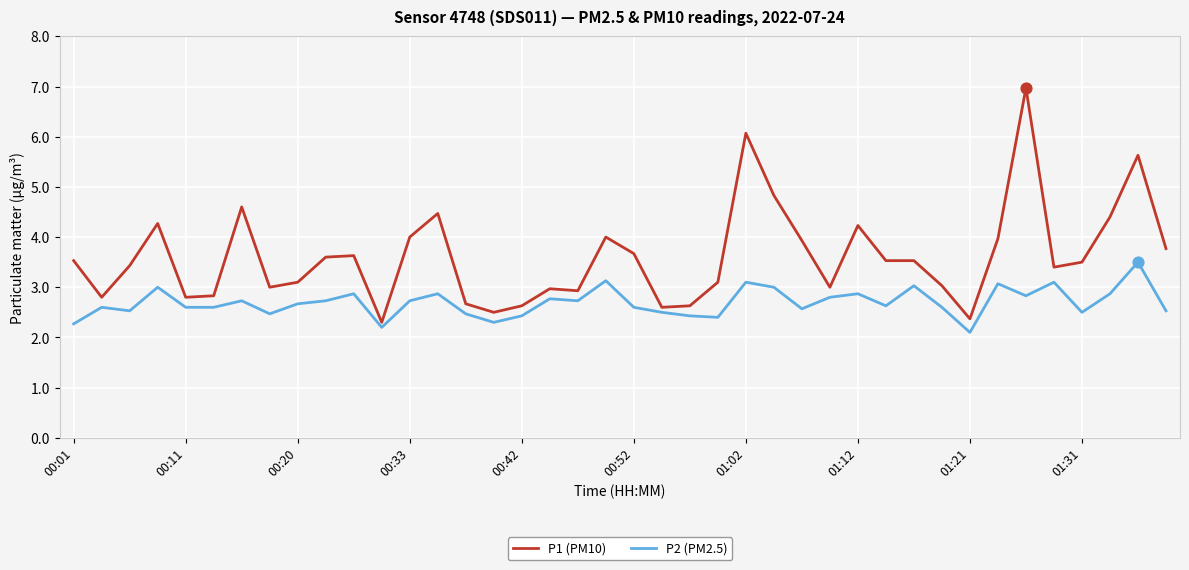

What is the greatest value displayed?

7.0